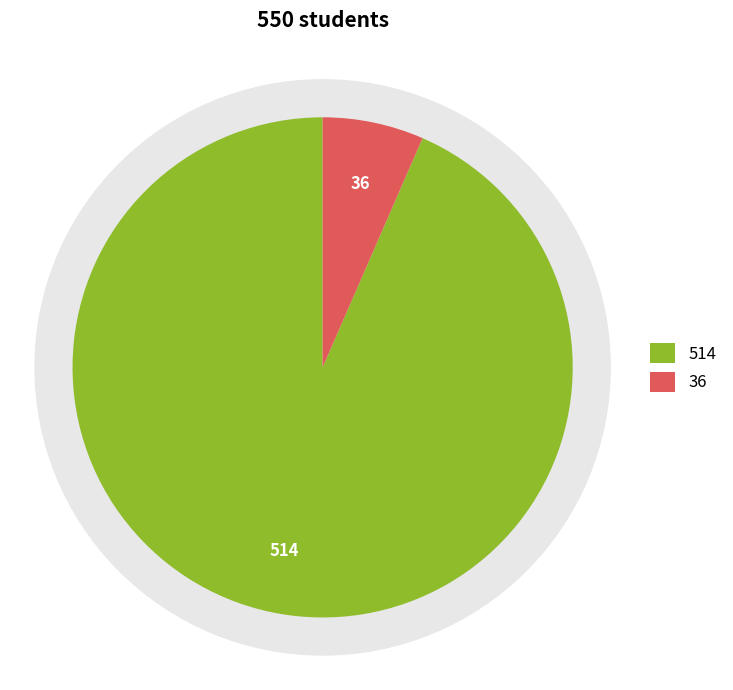

True or false: SC Palmetto Fellows Schlp Not Retained accounts for 7% of the total.

True